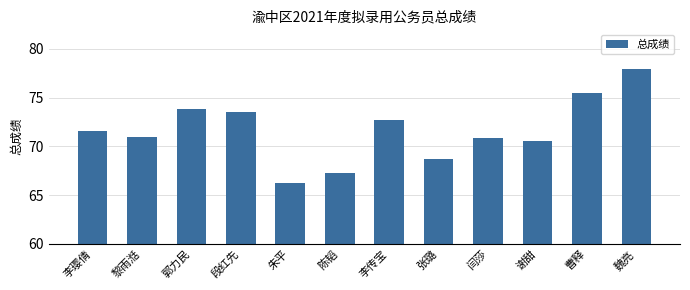

How many data points does each series have?

12